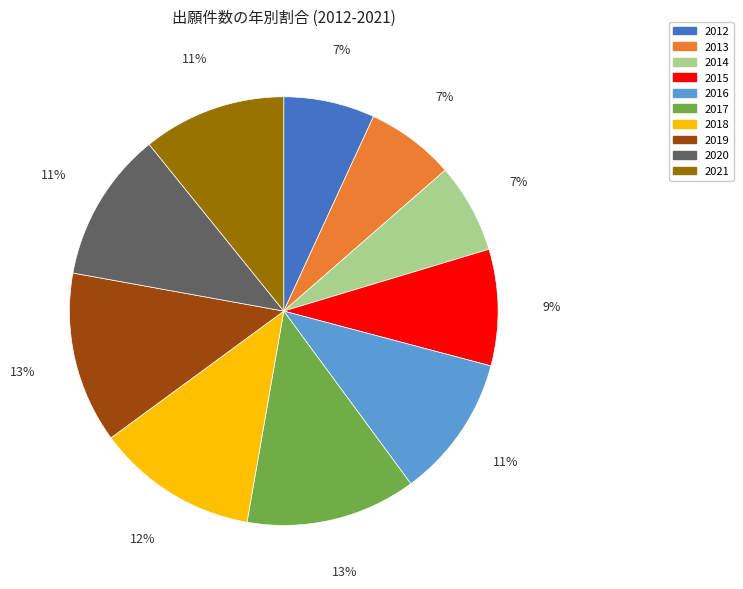

Does 2014 represent more than half of the total?

No